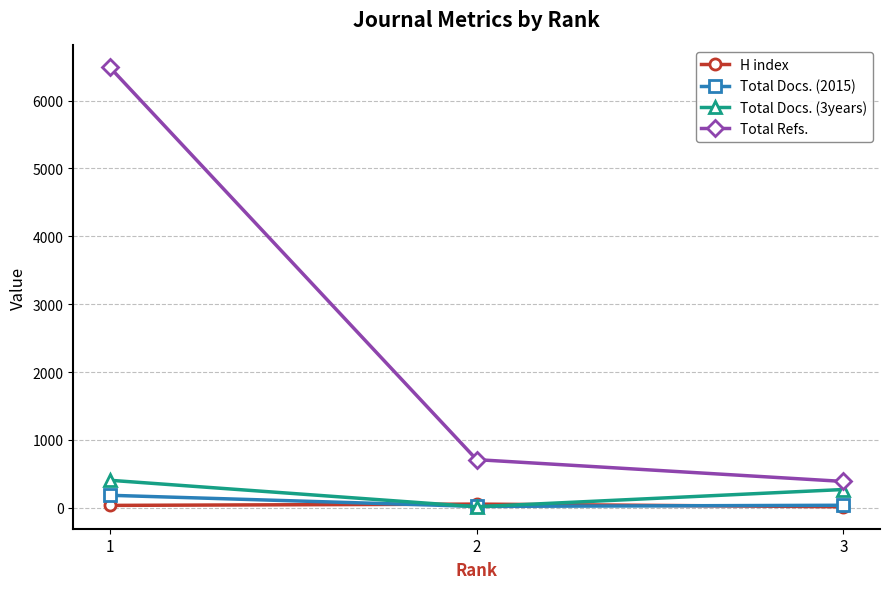

True or false: H index has a value of 36 at 1.

True